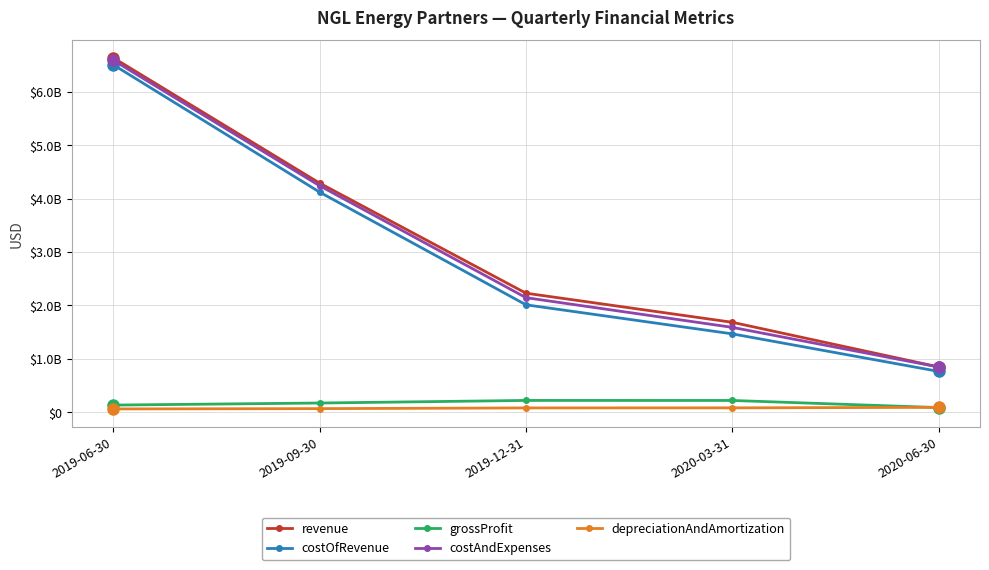

True or false: costAndExpenses and costOfRevenue cross at least once.

False